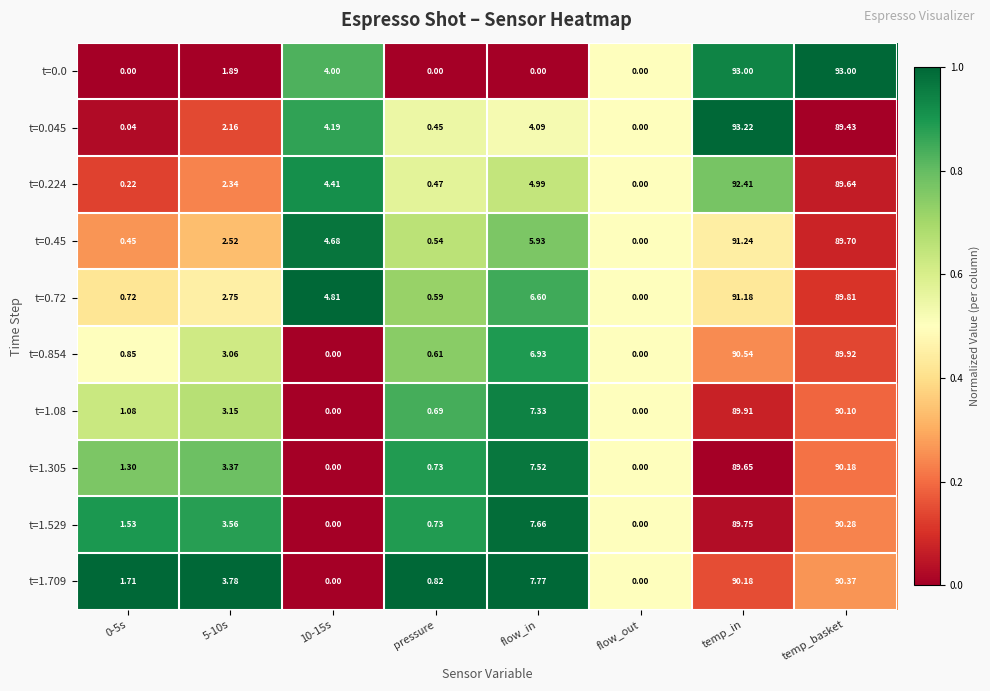

At which category is the sum across all series the highest?

temp_in